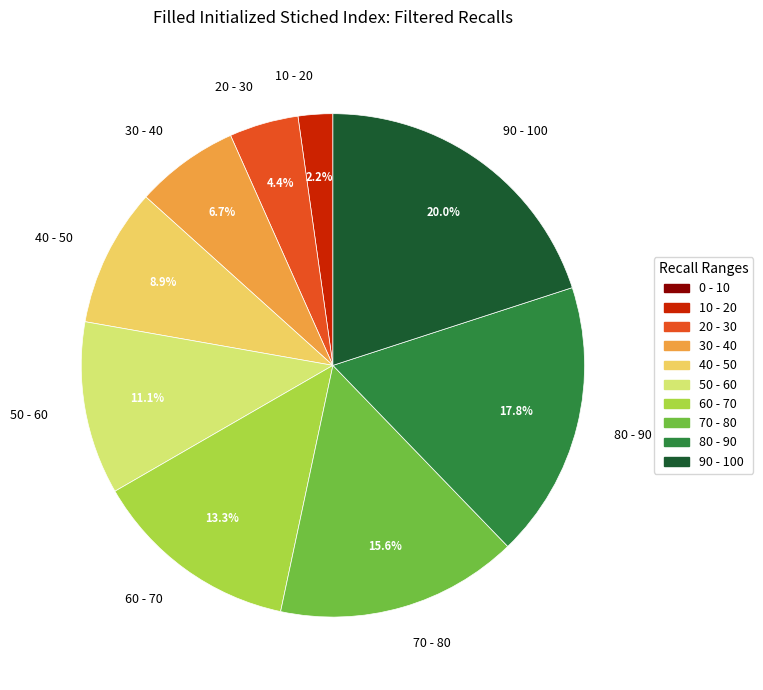

Between 60 - 70 and 10 - 20, which is larger?

60 - 70